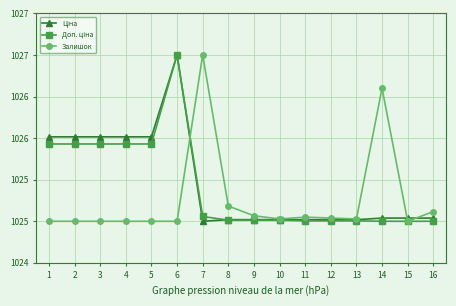

Is this an area chart (filled region under the line)?

No